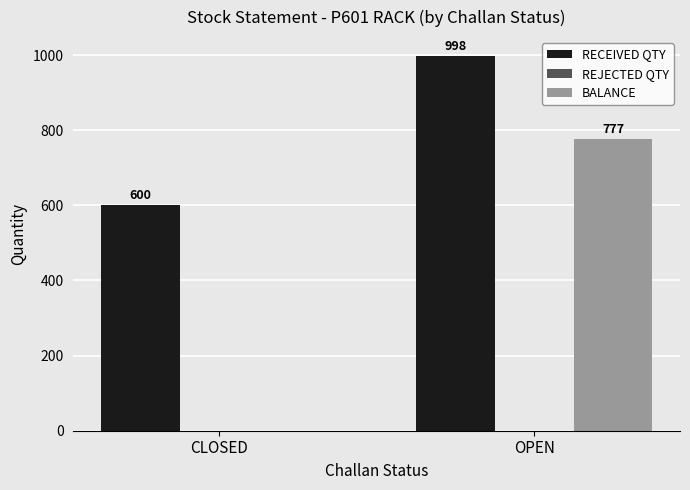

Which series has the largest total across all categories?

RECEIVED QTY